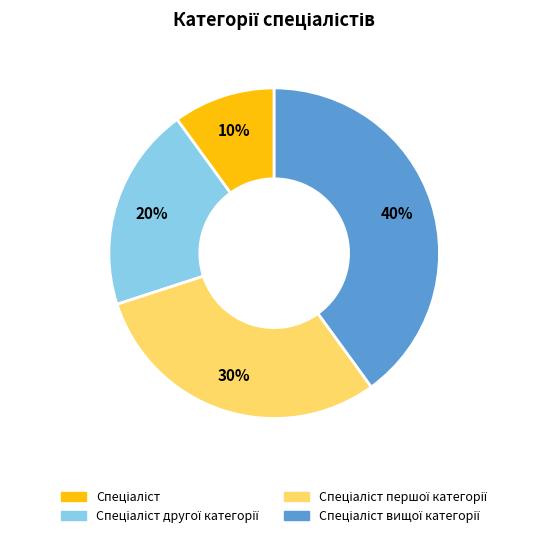

To the nearest percent, what is the average slice percentage?

25%